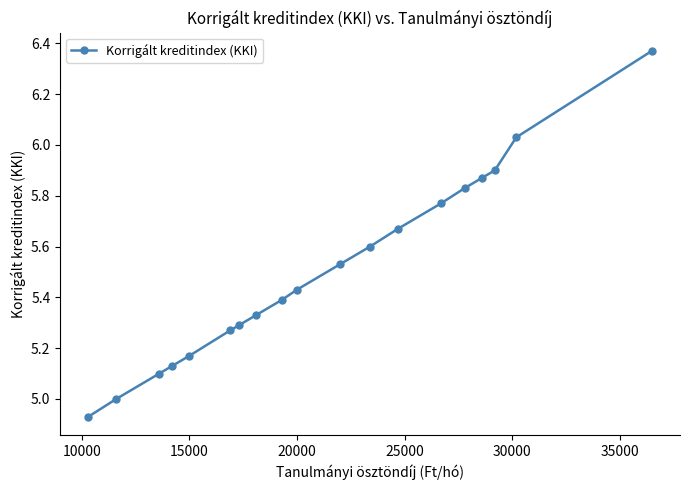

What is the sum of all values?

104.6